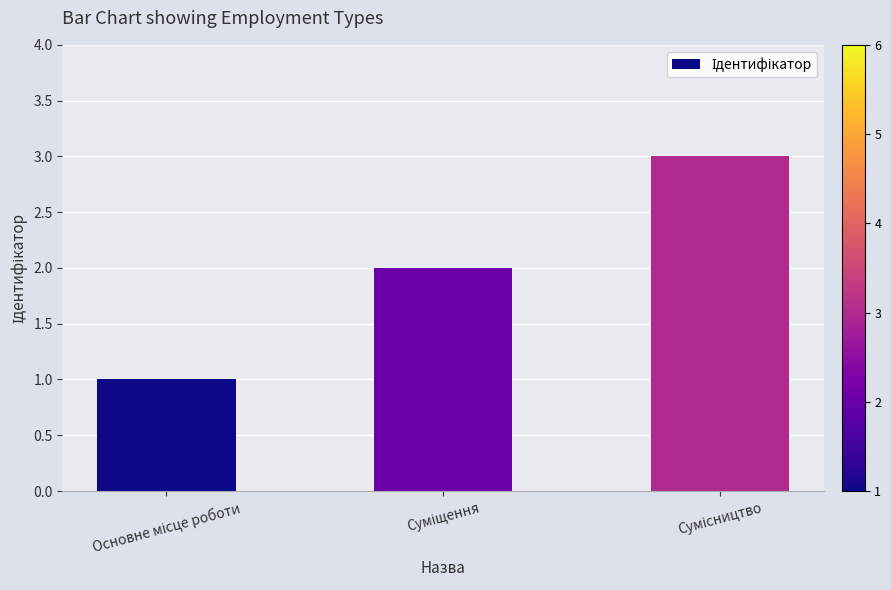

What is the sum of all values?

6